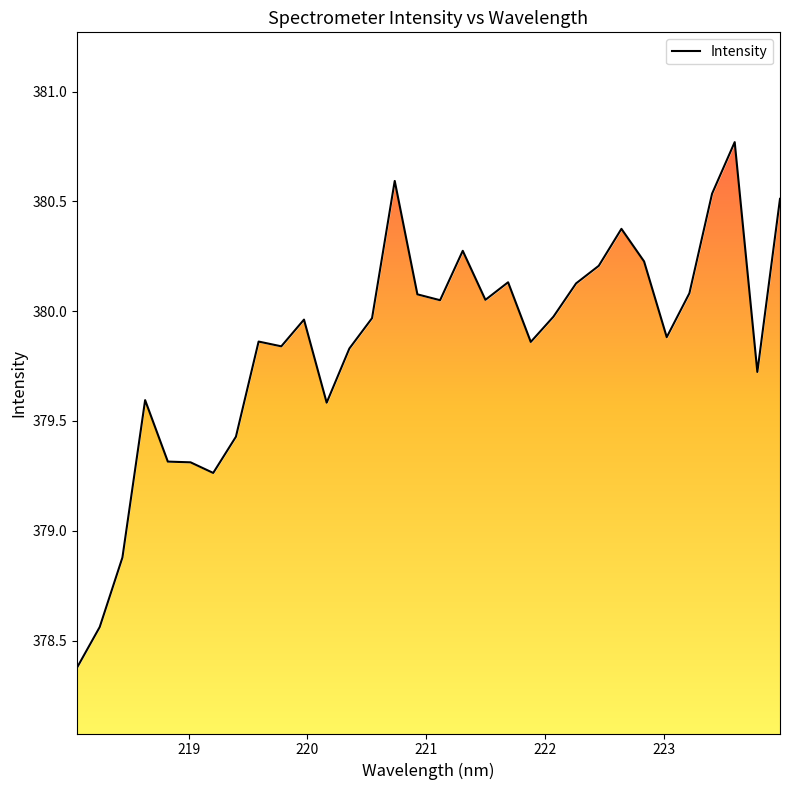

True or false: there are more than 2 points higher than both neighbors.

True